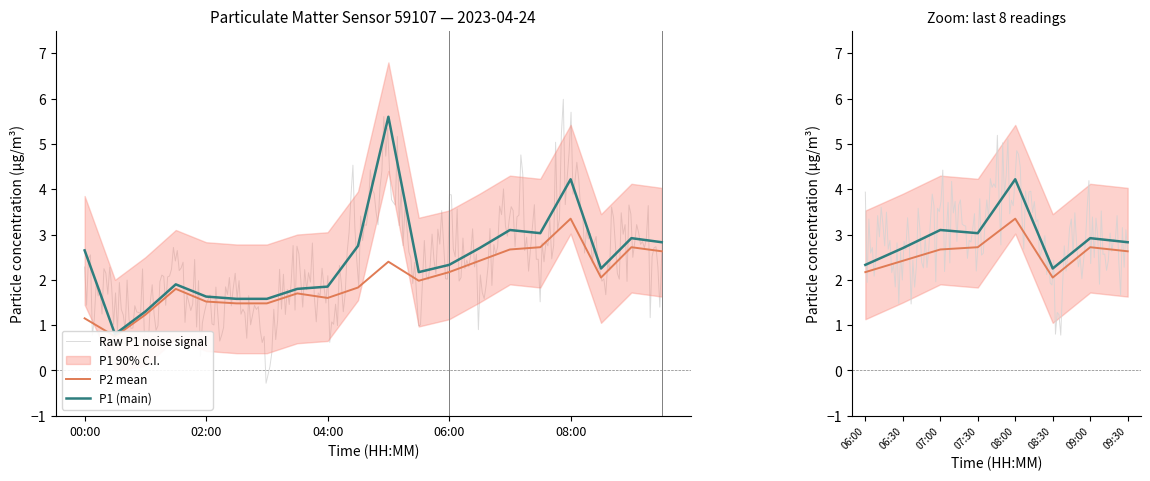

Where is the first local minimum for P1_lower?

00:30